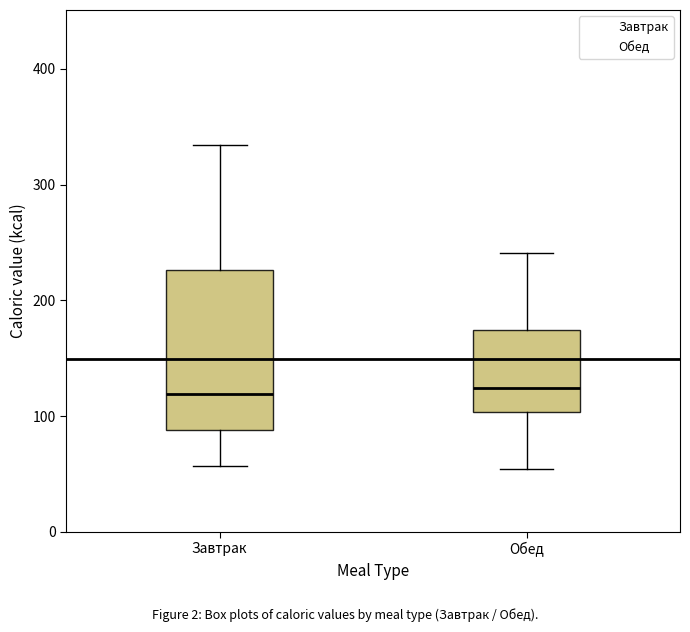

Reading left to right, transcribe this box plot: for each box, give where its median line is, the range the box spans, and where its two whiskers end, as read against the y-axis. The values are not printed on the chart, so give them approximately, as read against the axis.

Завтрак: median 120, box 90 to 230, whiskers 60 to 330
Обед: median 120, box 100 to 170, whiskers 50 to 240